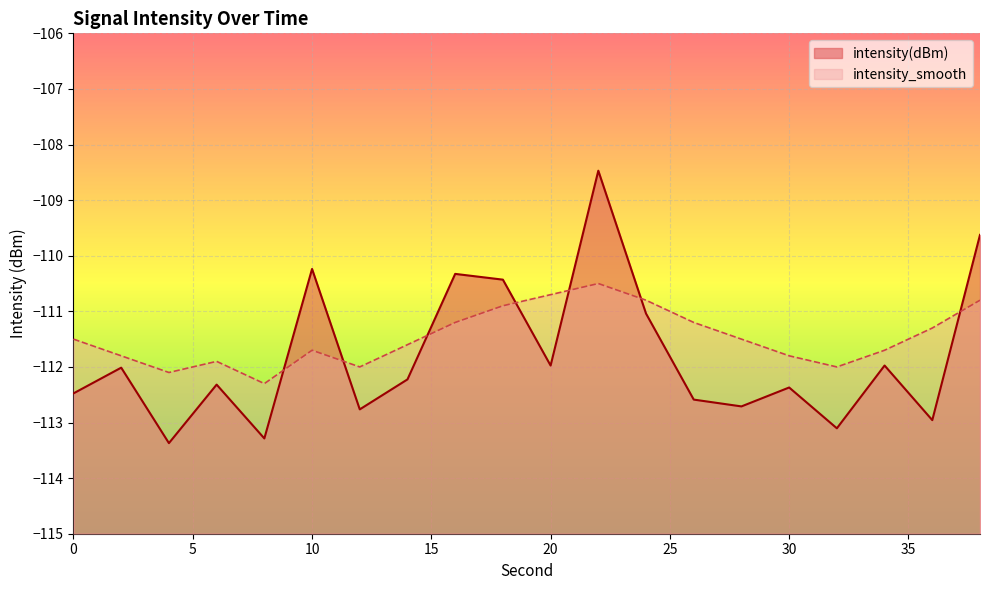

What is the smallest value displayed?

-113.4